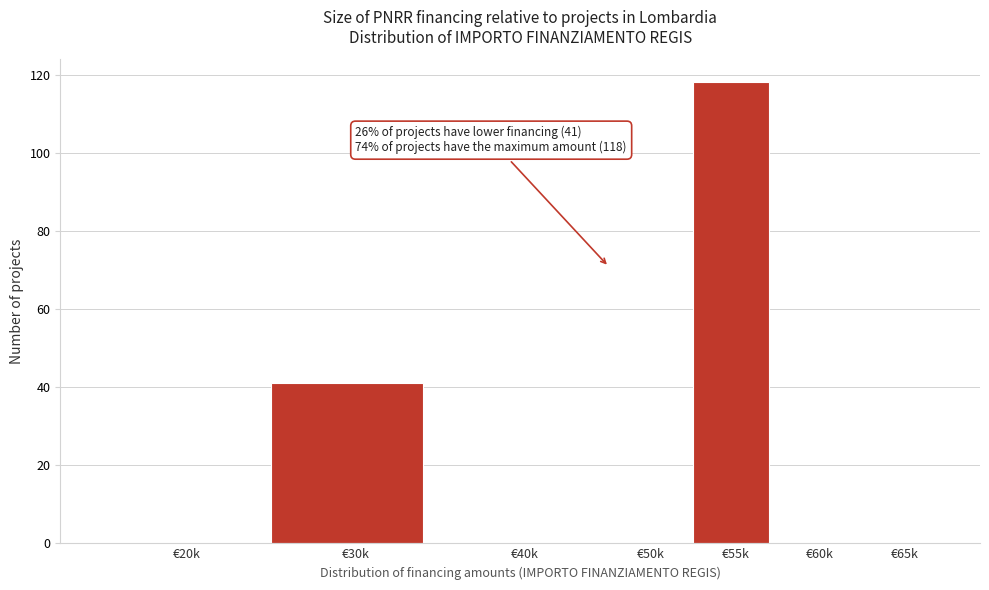

Reading left to right, extract all data points from this chart.

€20k=0	€30k=41	€40k=0	€50k=0	€55k=118	€60k=0	€65k=0